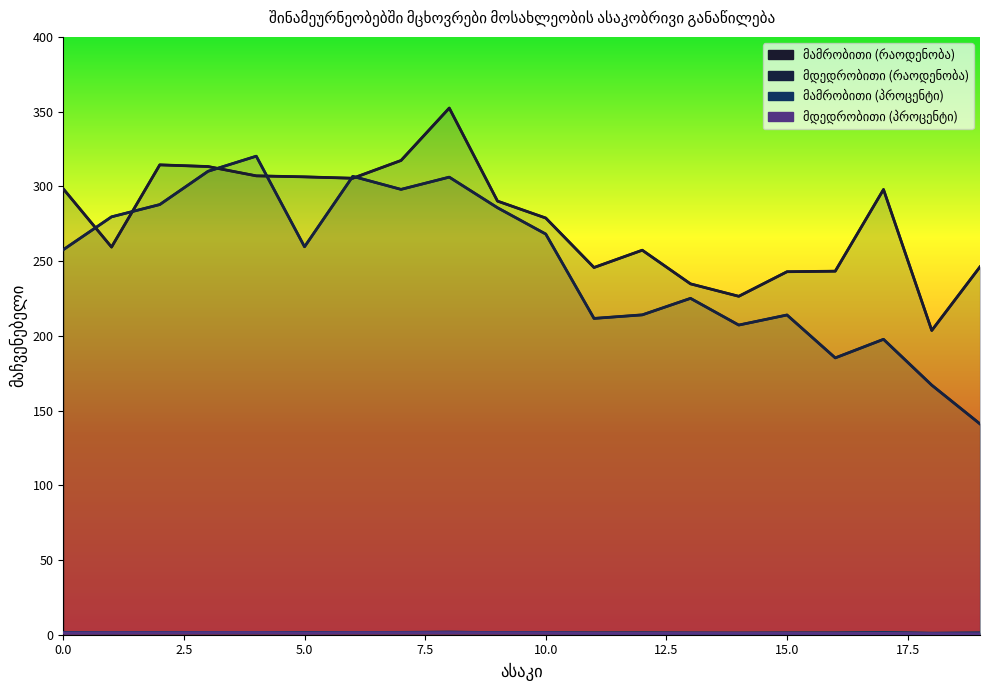

Reading left to right, extract all data points from this chart.

მამრობითი (რაოდენობა): 1.5	1.3	1.6	1.6	1.5	1.5	1.5	1.6	1.8	1.4	1.4	1.2	1.3	1.2	1.1	1.2	1.2	1.5	1.0	1.2
მდედრობითი (რაოდენობა): 257.6	279.6	287.8	310.1	320.2	259.6	306.7	298.0	306.2	285.7	268.1	211.6	214.0	225.1	207.2	213.9	185.2	197.7	167.0	141.1
მამრობითი (პროცენტი): 298.3	259.4	314.4	313.3	307.0	306.4	305.4	317.3	352.4	290.1	278.8	245.7	257.3	234.8	226.4	242.9	243.3	297.9	203.6	246.1
მდედრობითი (პროცენტი): 1.2	1.3	1.3	1.4	1.5	1.2	1.4	1.4	1.4	1.3	1.2	1.0	1.0	1.0	0.9	1.0	0.8	0.9	0.8	0.6